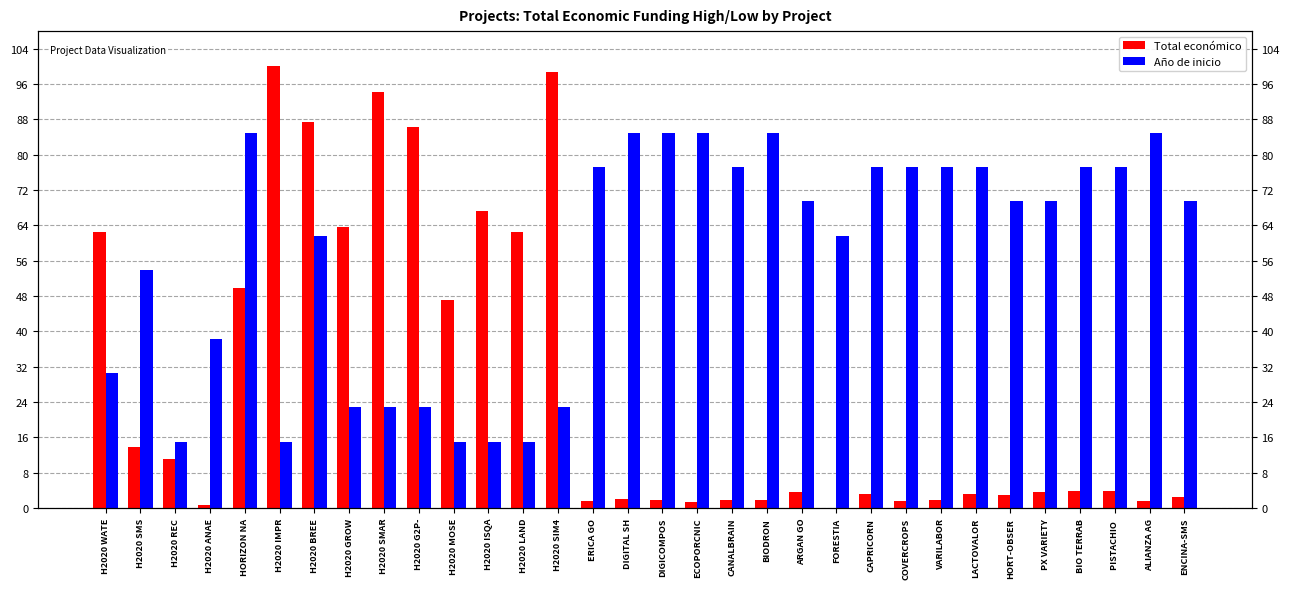

Read the Año de inicio value at ARGAN GO.

69.4